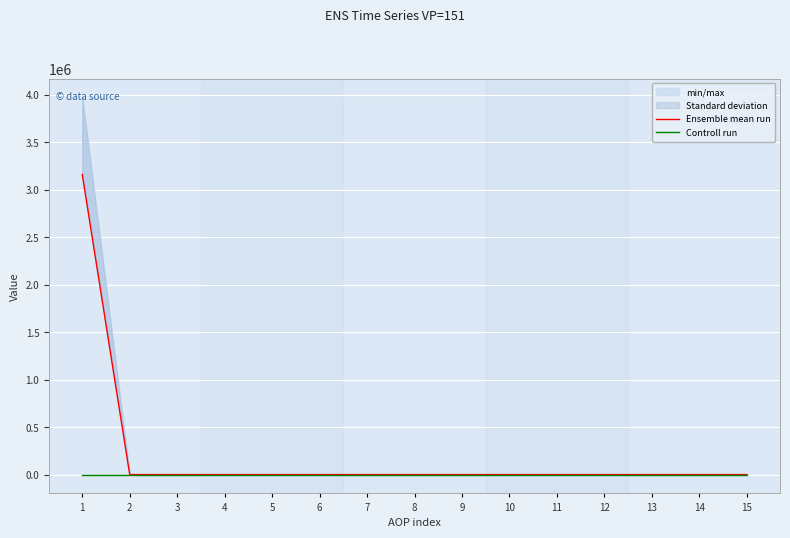

True or false: Ensemble mean run has more than 2 points higher than both neighbors.

False